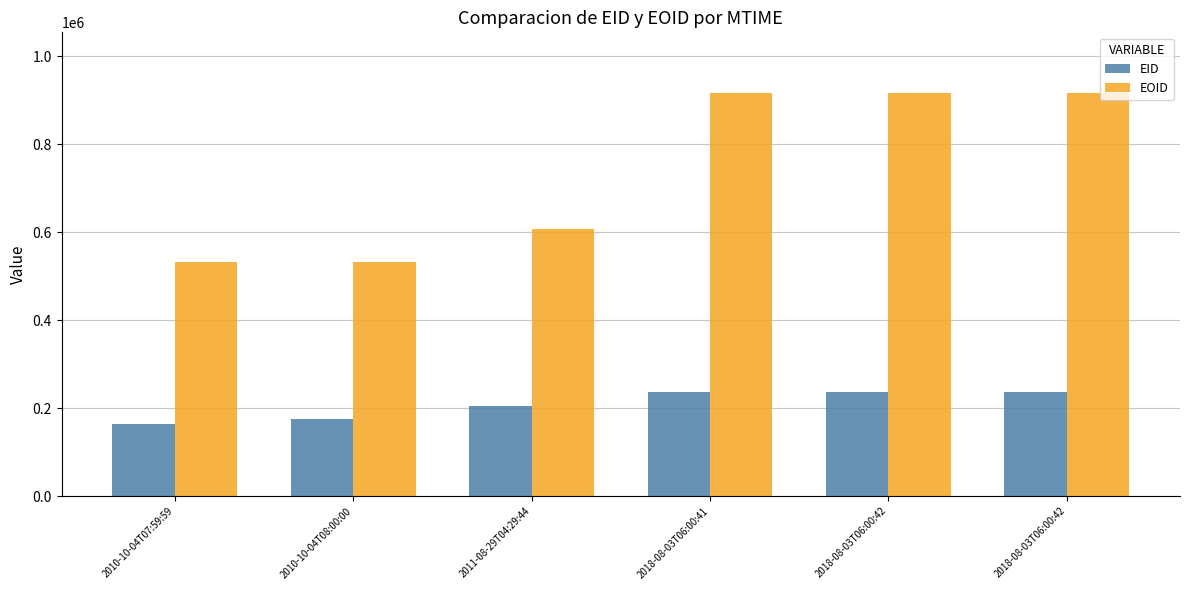

List the series in order of their peak value, highest first.

EOID, EID